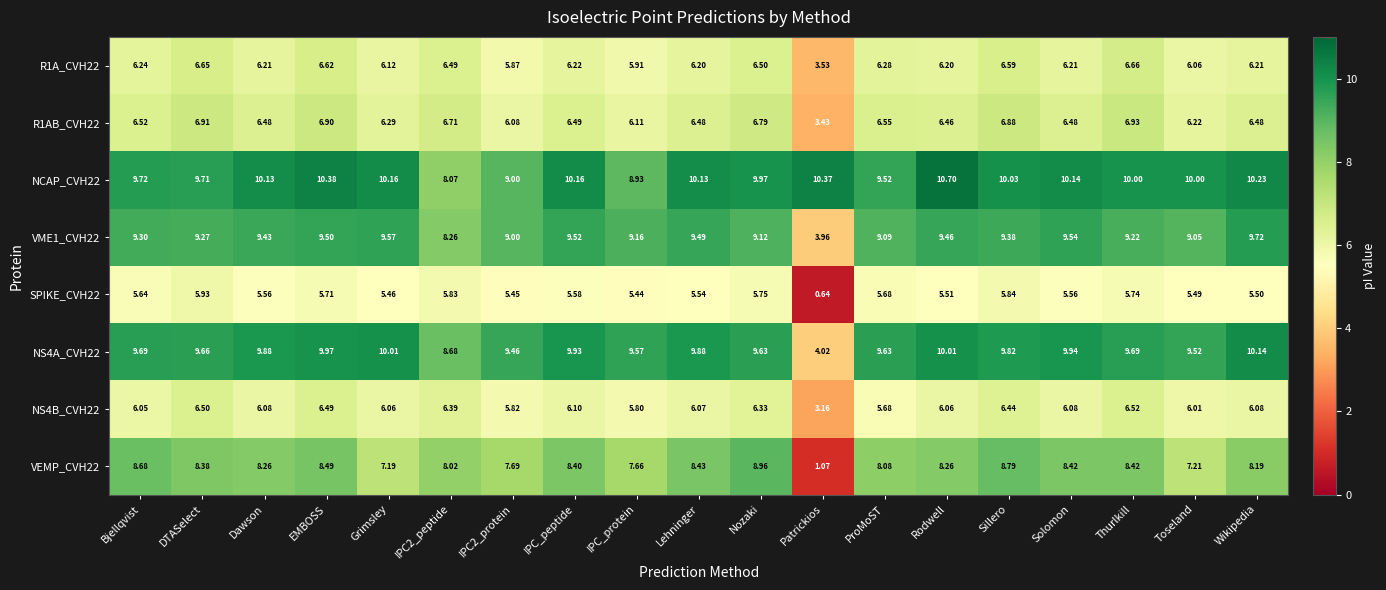

Which category has the lowest value in the VME1_CVH22 series?

Patrickios